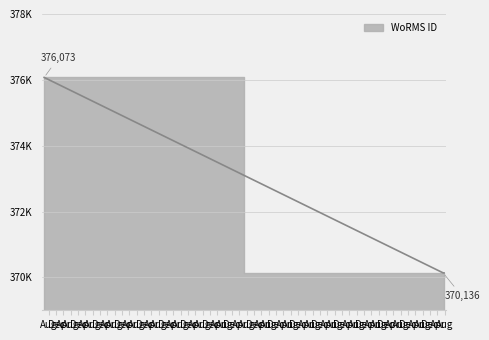

Reading right to left, list all the values displayed in this chart.

370136	370136	376073	376073	376073	376073	370136	370136